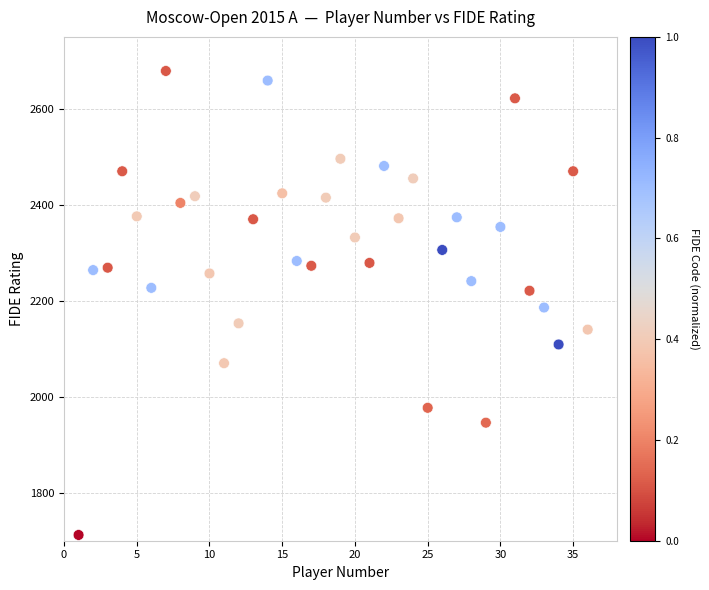

What is the range of X values (max minus min)?

35